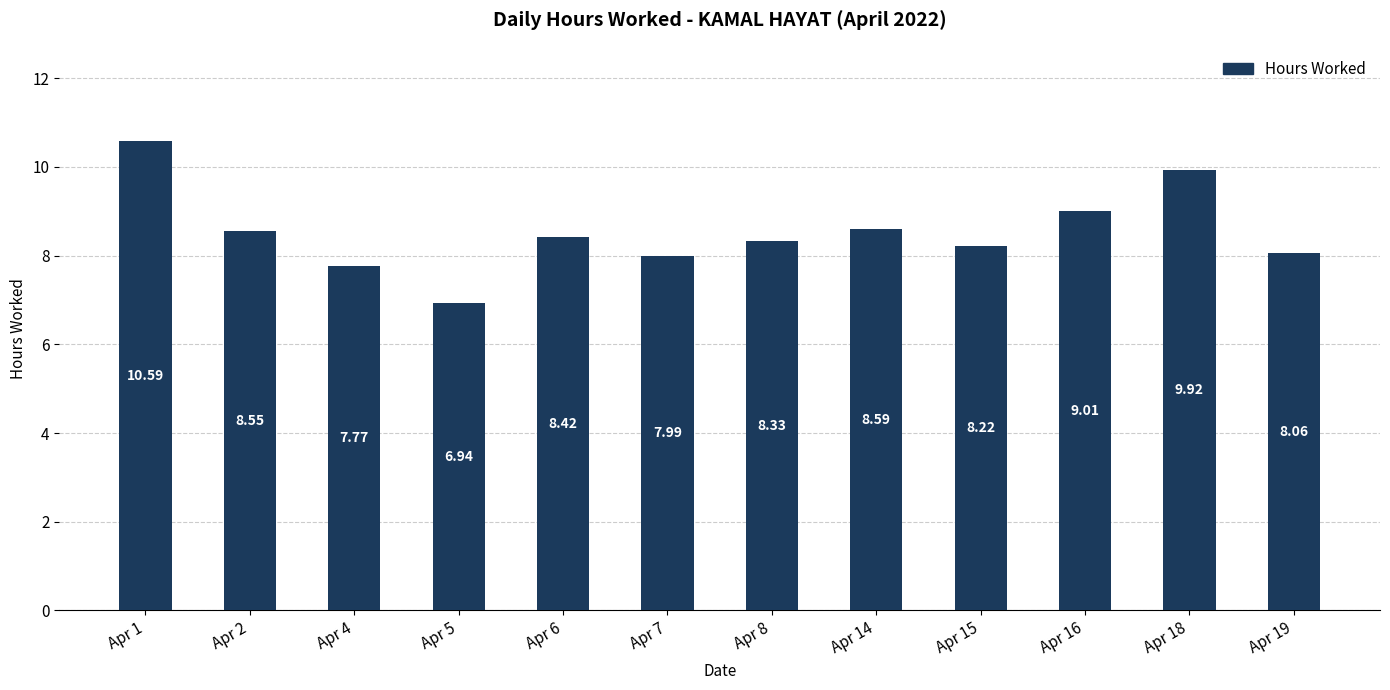

What is the value of the 10th bar from the left?

9.0